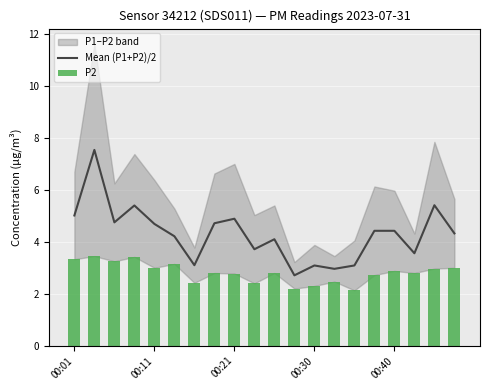

Between 8 and 9, which series saw the biggest shift?

Mean (P1+P2)/2